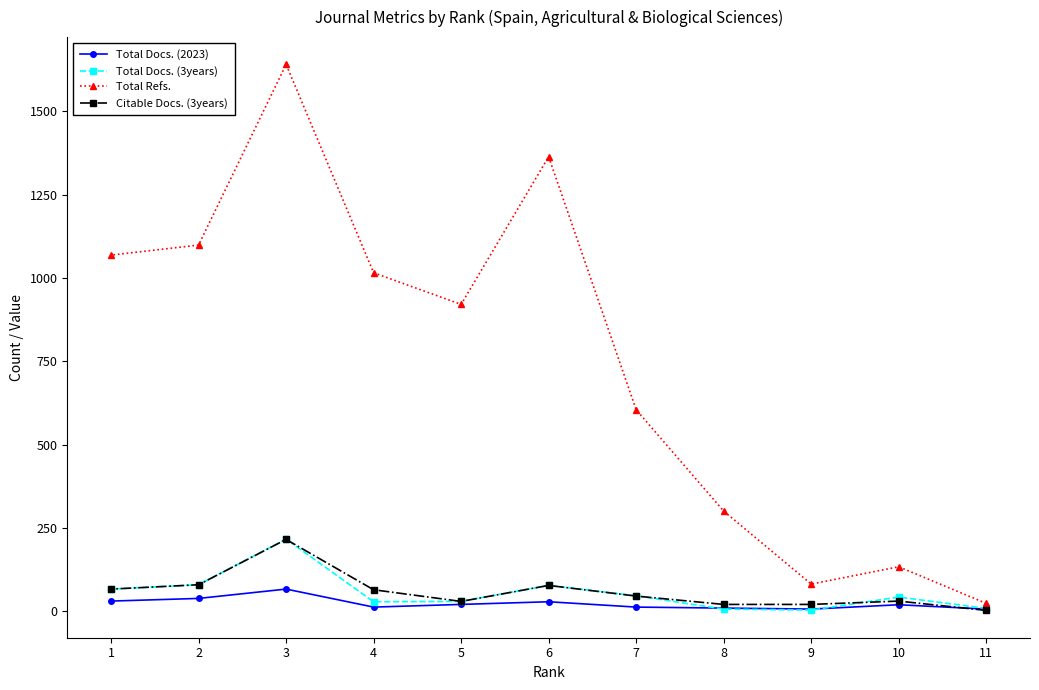

At which label does Citable Docs. (3years) first exceed 46?

1